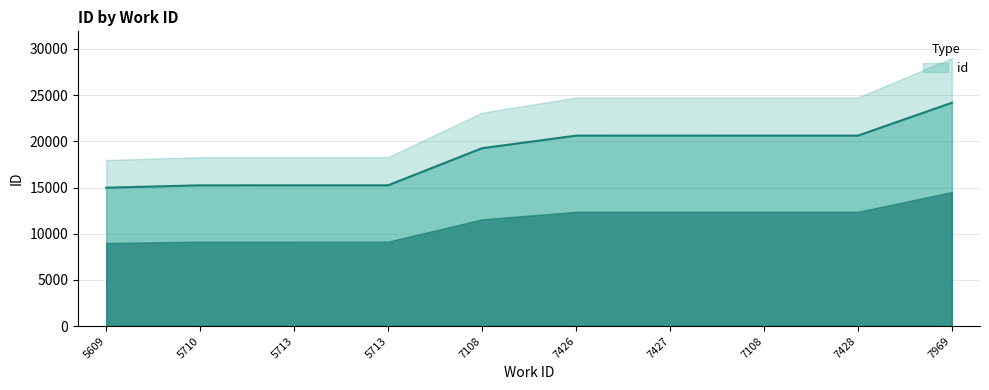

Reading left to right, transcribe all the data shown in this chart.

14984	15238	15241	15242	19258	20616	20617	20618	20619	24176